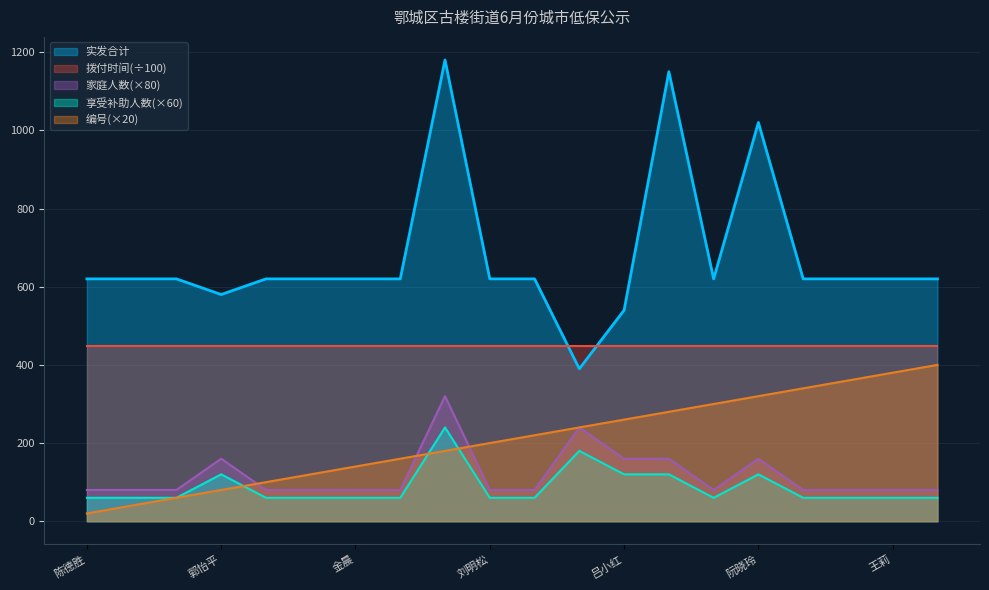

List the series in order of their peak value, highest first.

实发合计, 拨付时间(÷100), 编号(×20), 家庭人数(×80), 享受补助人数(×60)